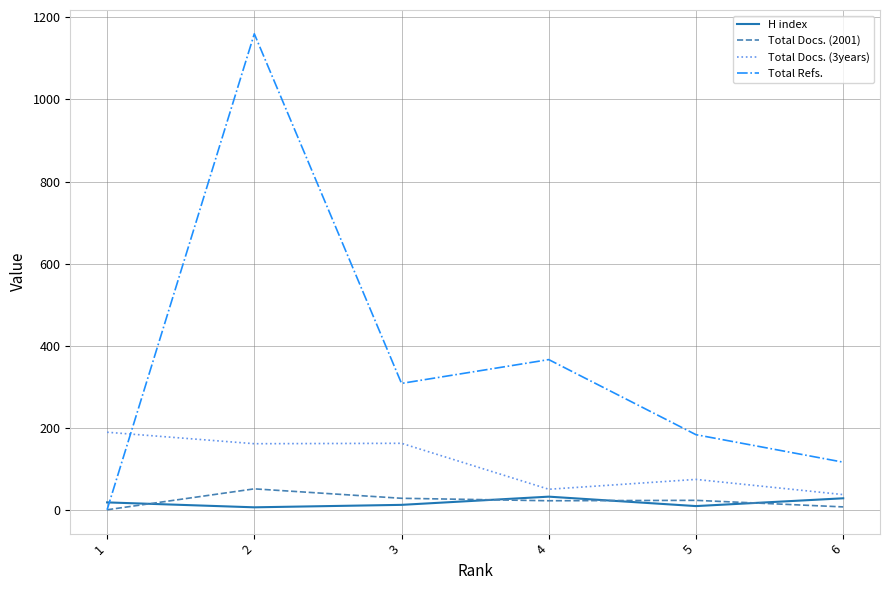

What is the difference between the maximum and minimum values in the H index series?

26